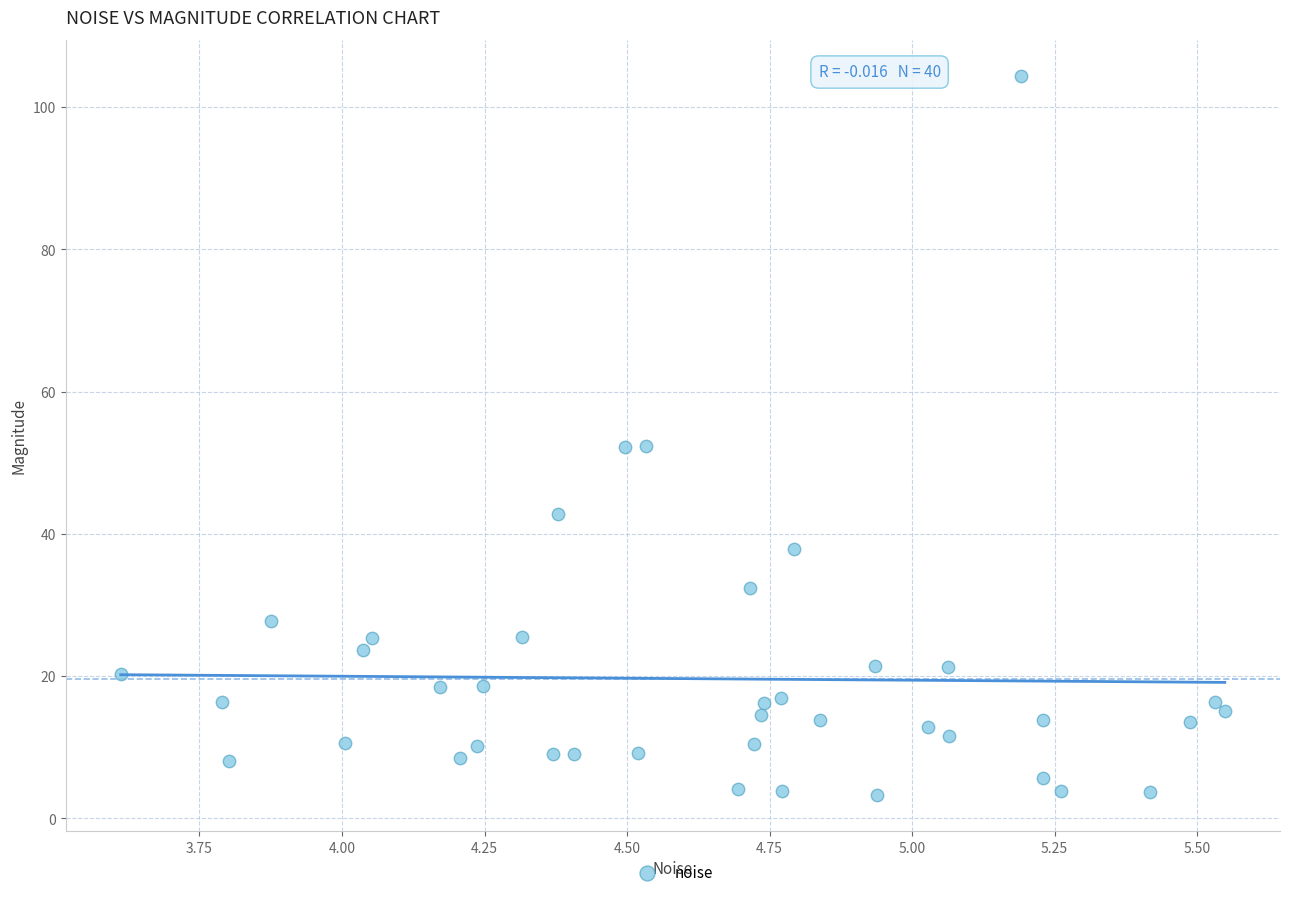

What is the range of Y values (max minus min)?

101.2